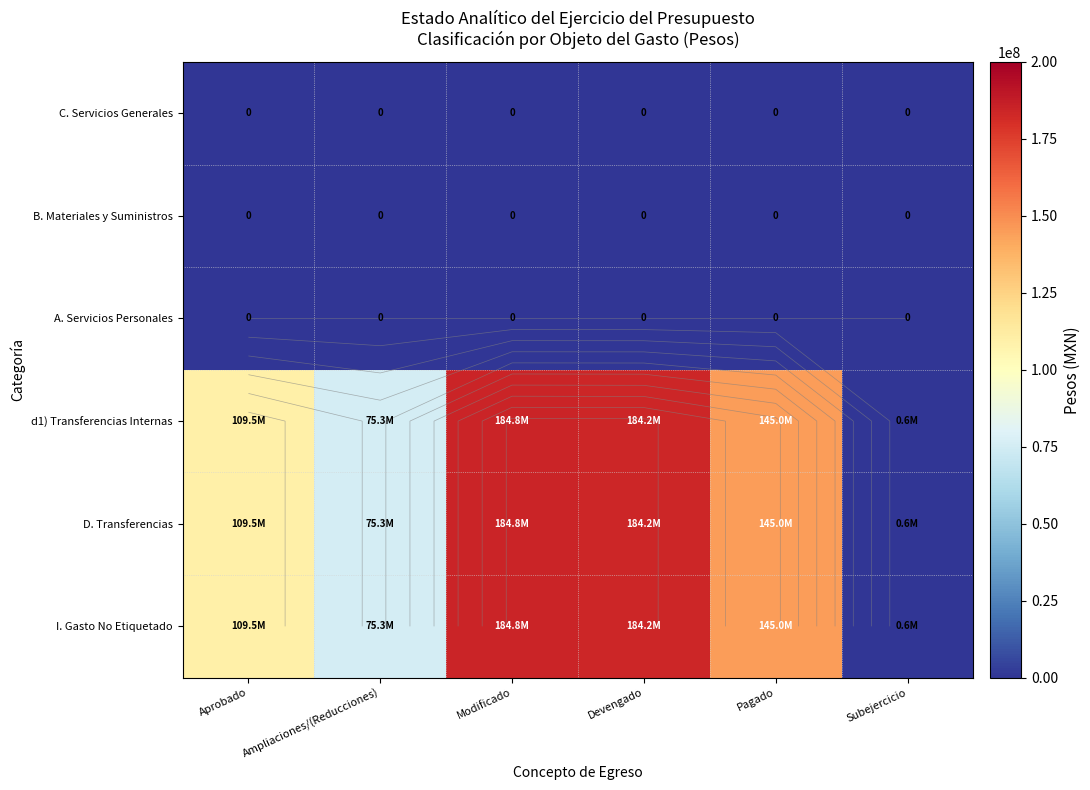

How many values in the I. Gasto No Etiquetado series exceed 145044156?

3